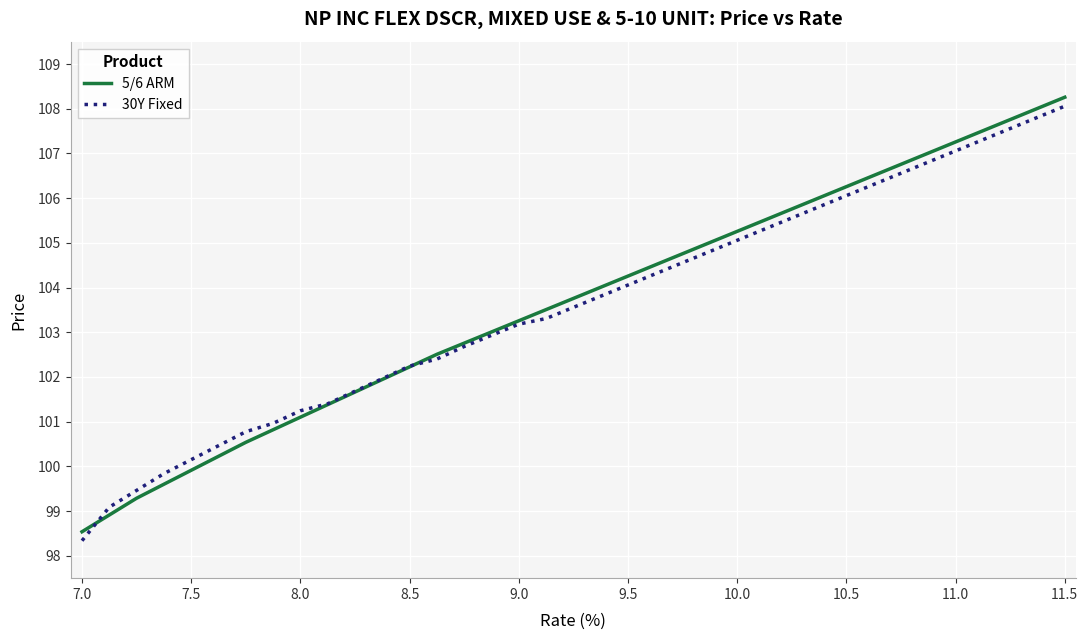

True or false: 30Y Fixed and 5/6 ARM cross at least once.

True